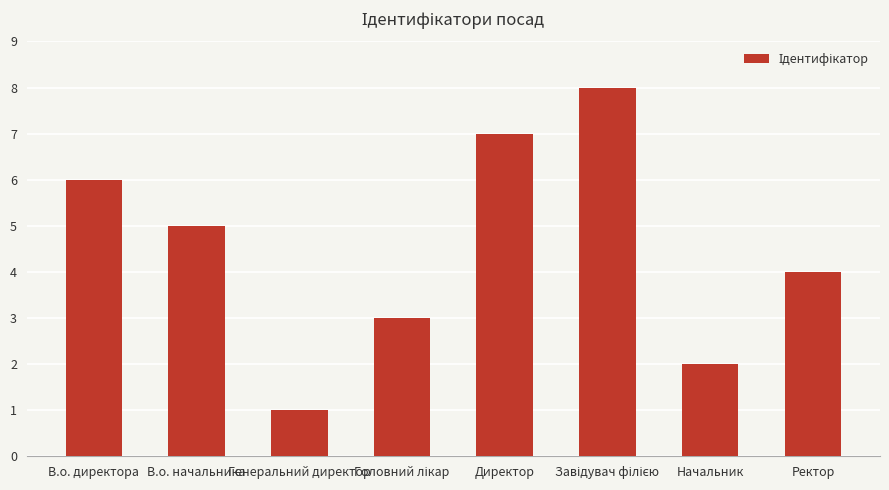

What is the minimum value shown in the chart?

1